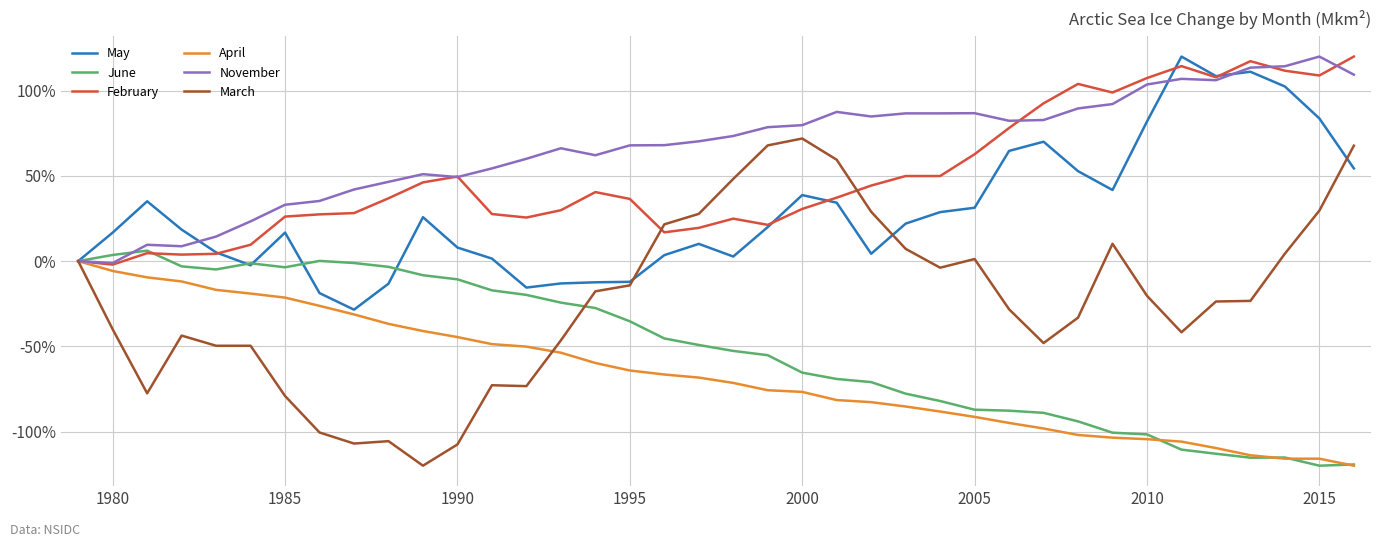

Which series has the largest total across all categories?

November